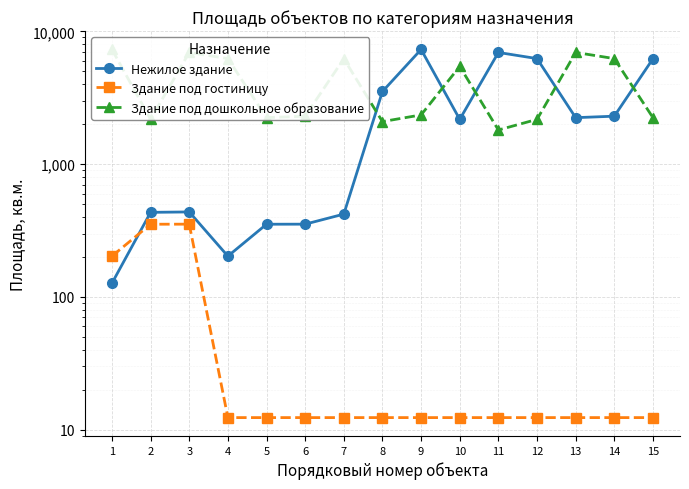

Where do Здание под дошкольное образование and Нежилое здание first cross each other?

7 and 8